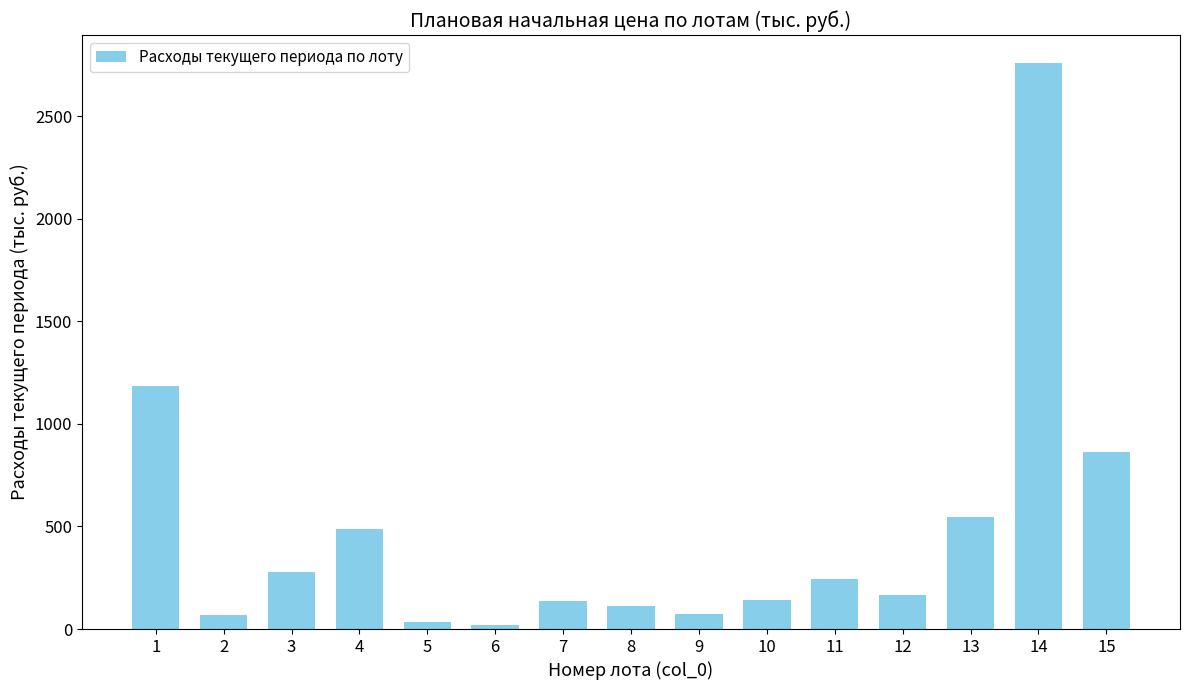

At which category does the chart reach its peak across all series?

14